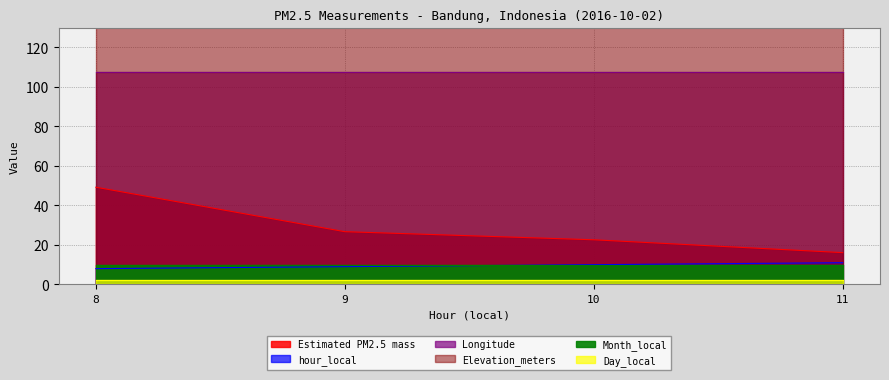

How many series are shown in this chart?

6